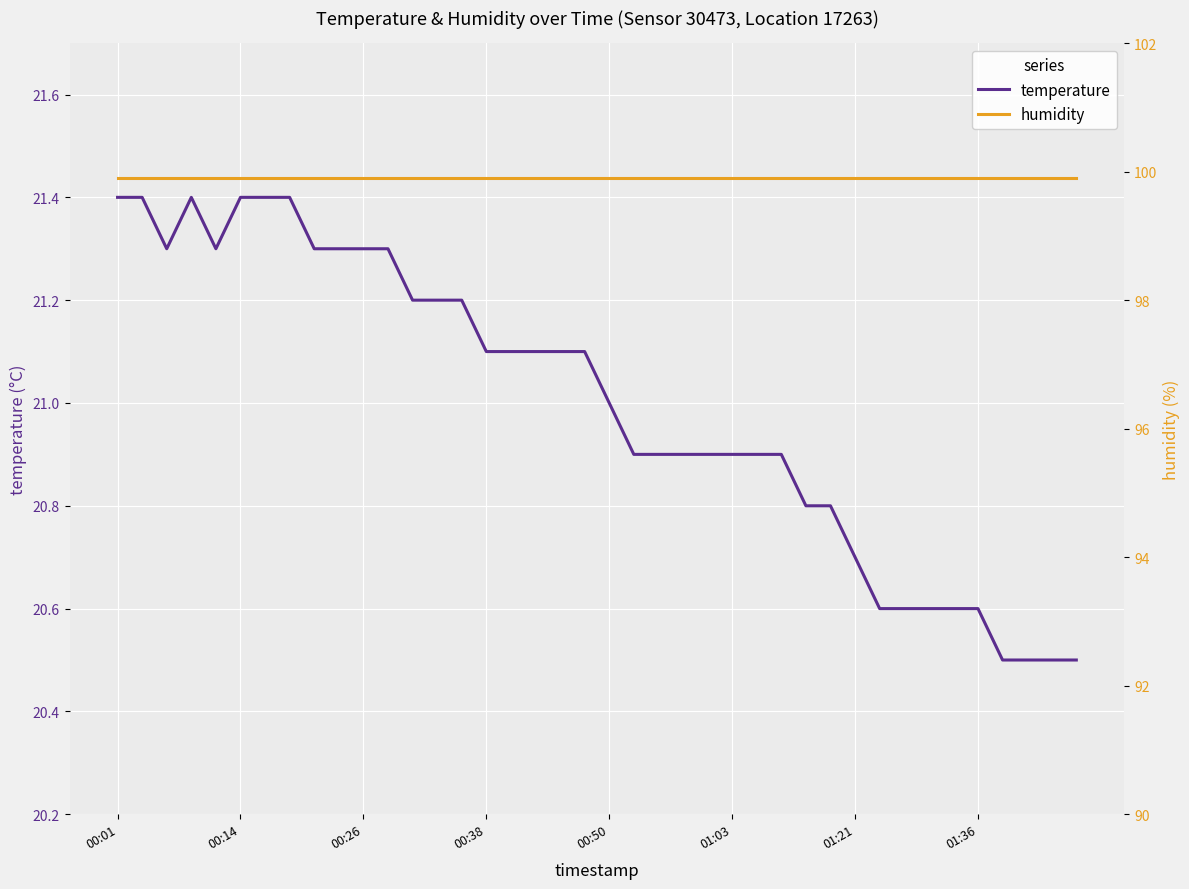

Which category has the highest value in the humidity series?

00:01